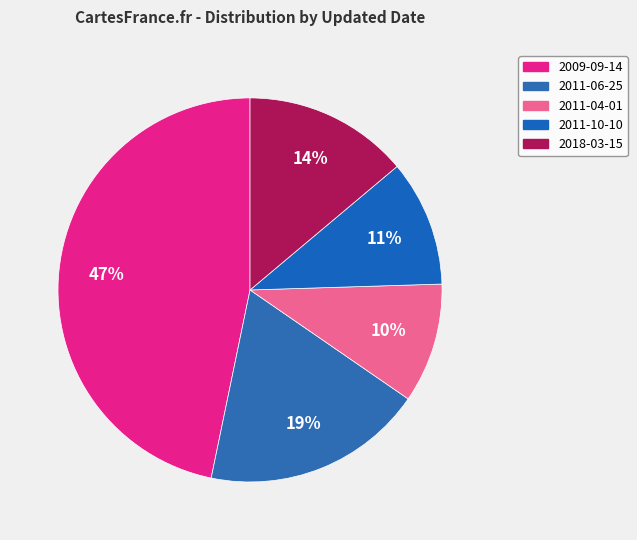

Count the number of slices in the pie.

5